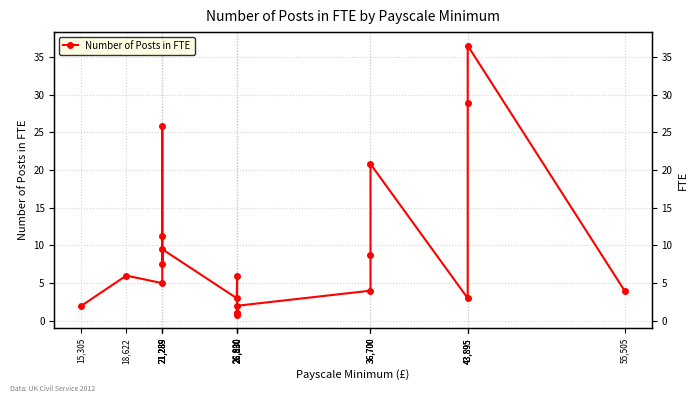

What is the difference between the maximum and minimum values?

35.7